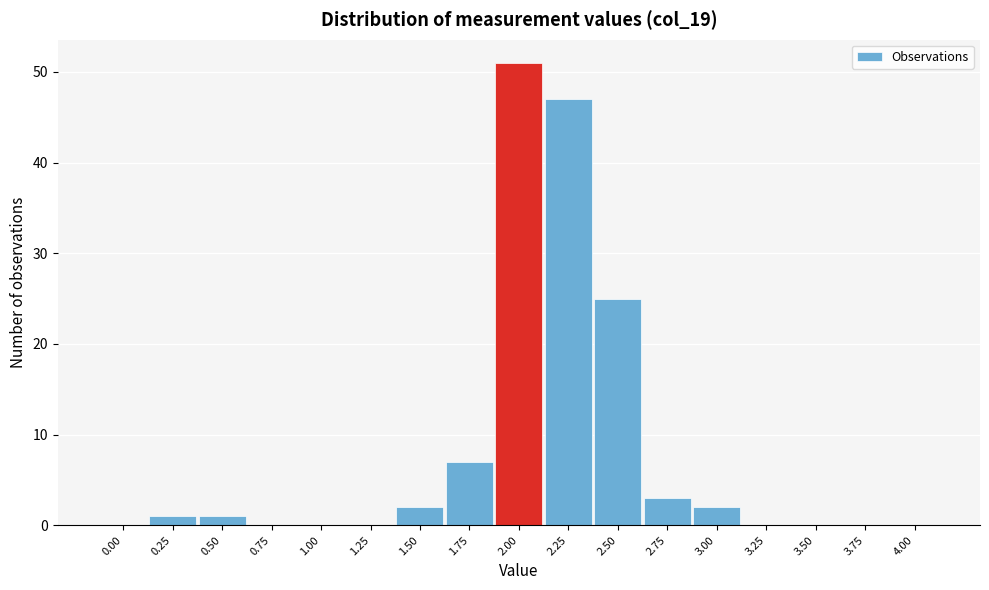

Reading left to right, transcribe all the data shown in this chart.

0.00=0	0.25=1	0.50=1	0.75=0	1.00=0	1.25=0	1.50=2	1.75=7	2.00=51	2.25=47	2.50=25	2.75=3	3.00=2	3.25=0	3.50=0	3.75=0	4.00=0